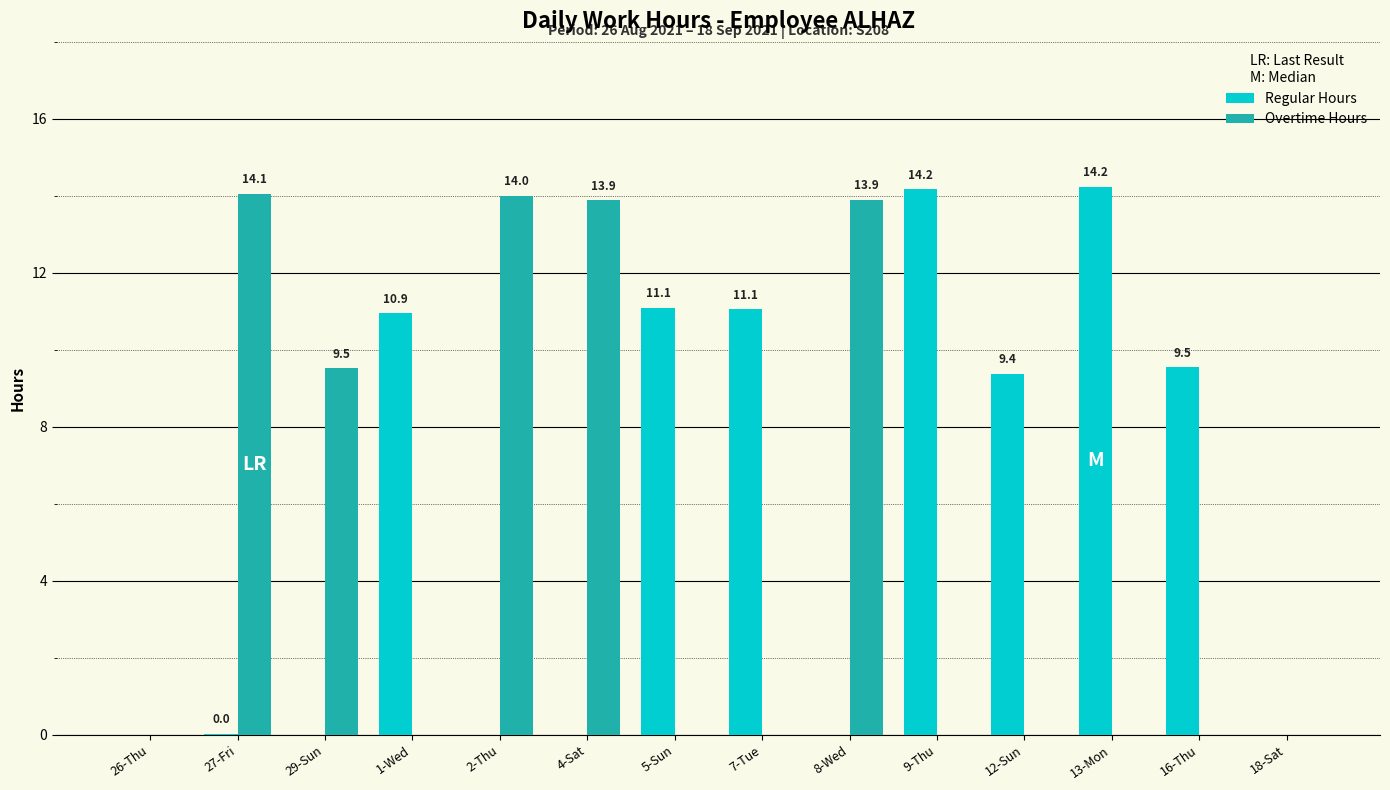

True or false: Regular Hours has a value of 0.0 at 29-Sun.

True